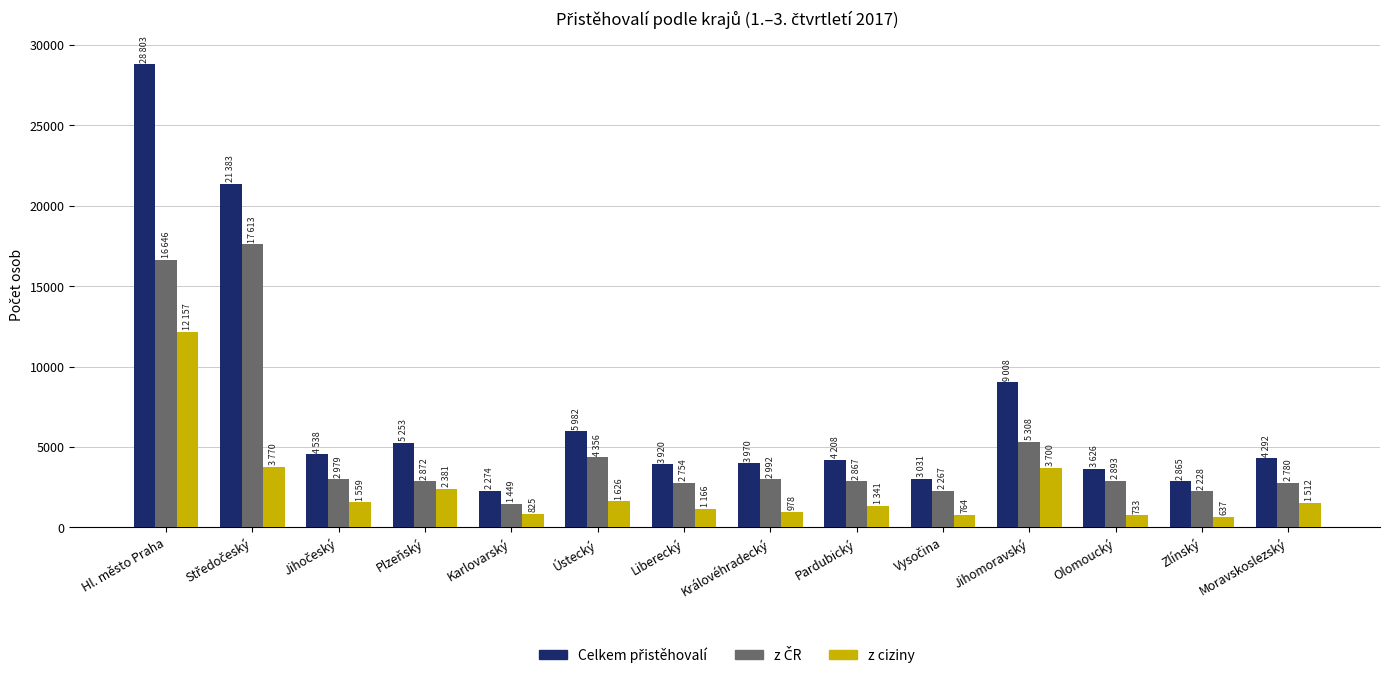

The value of z ciziny at Plzeňský is 2381. True or false?

True